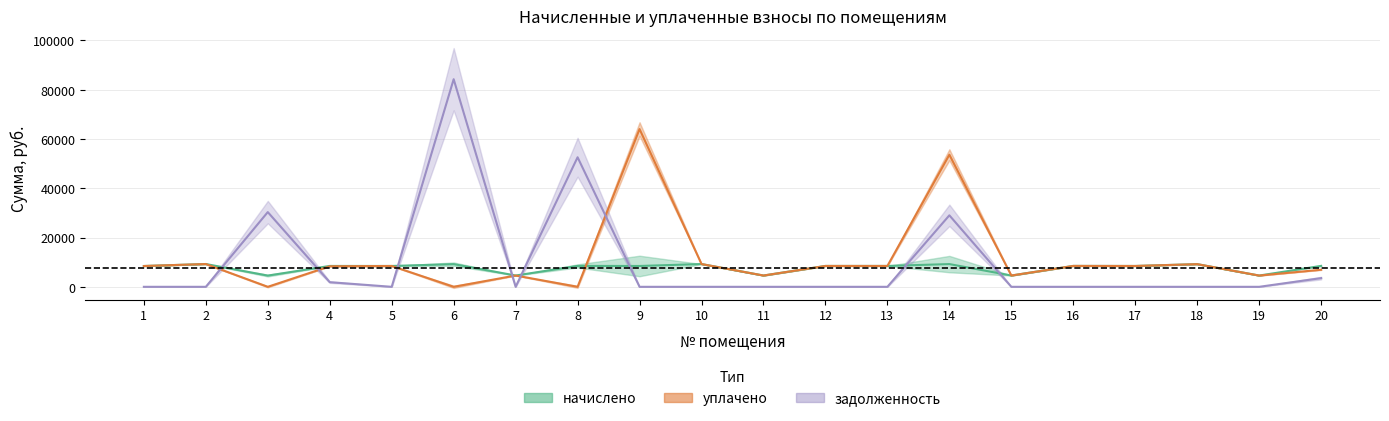

Which series changed the most between 3 and 17?

задолженность